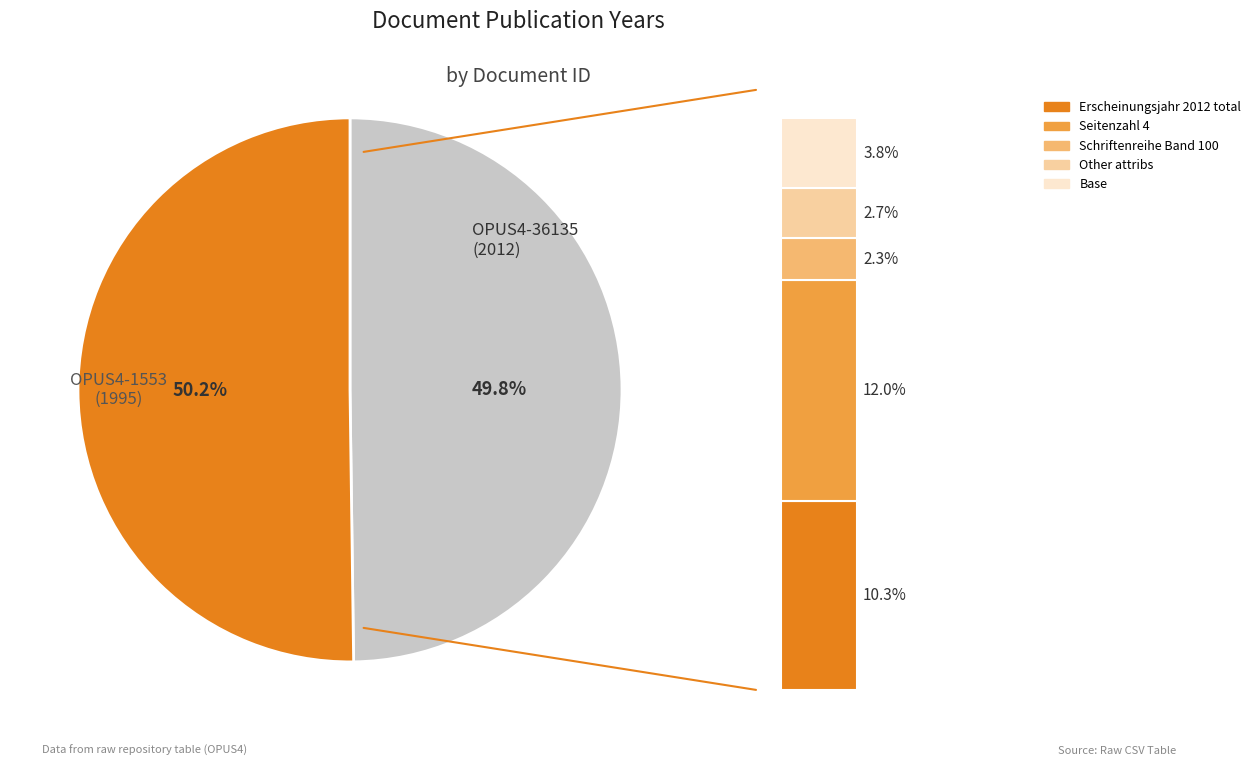

Is it true that OPUS4-36135 is 50% of the pie?

True